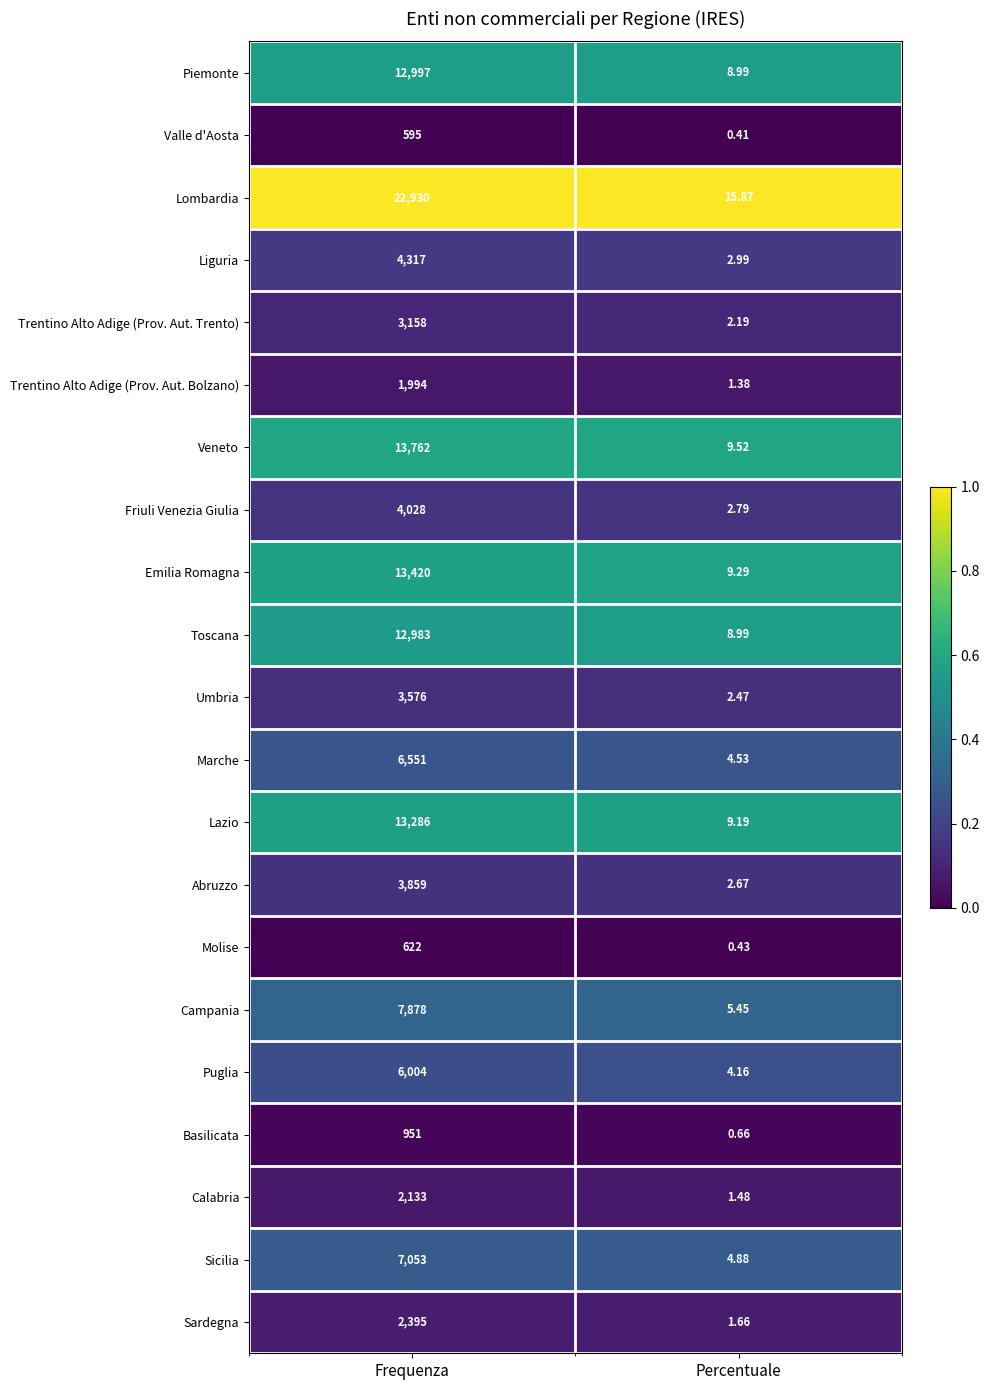

Which series changed the most between Frequenza and Percentuale?

Lombardia